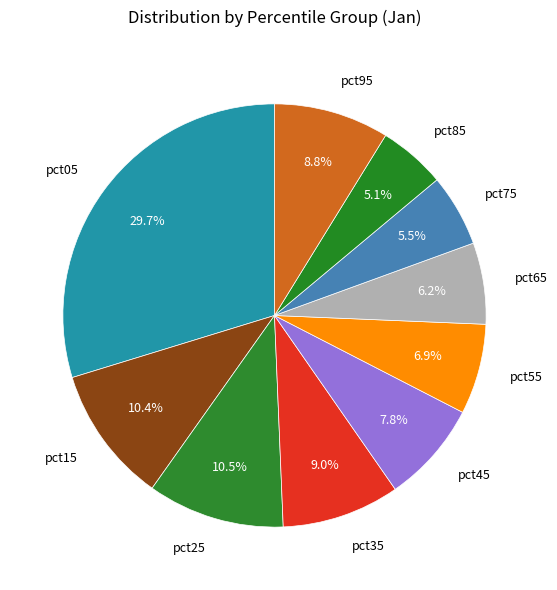

Do pct65 and pct35 together represent more than half of the pie?

No